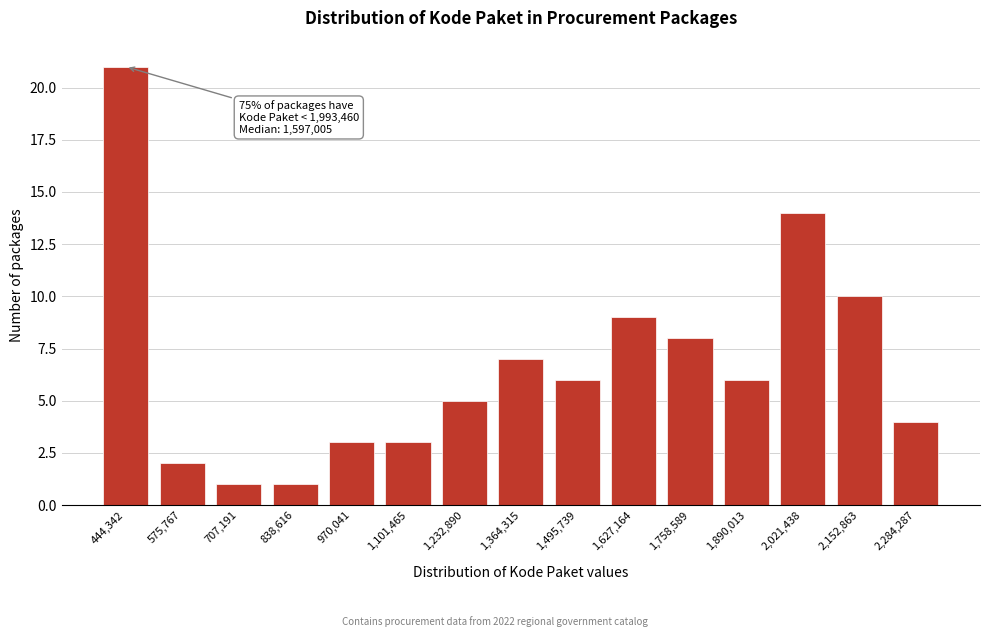

Reading left to right, what are all the values shown in this chart?

444,342=21	575,767=2	707,191=1	838,616=1	970,041=3	1,101,465=3	1,232,890=5	1,364,315=7	1,495,739=6	1,627,164=9	1,758,589=8	1,890,013=6	2,021,438=14	2,152,863=10	2,284,287=4